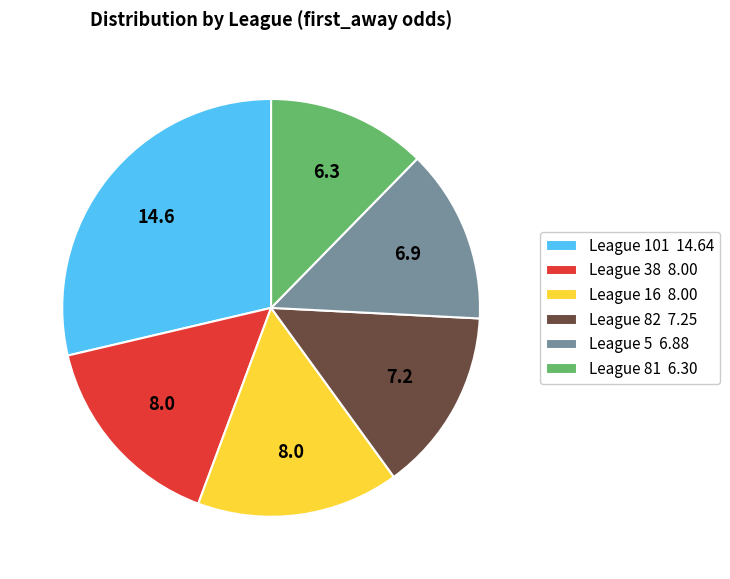

Approximately how many times larger is the value at League 82 7.25 compared to League 81 6.30?

1.2